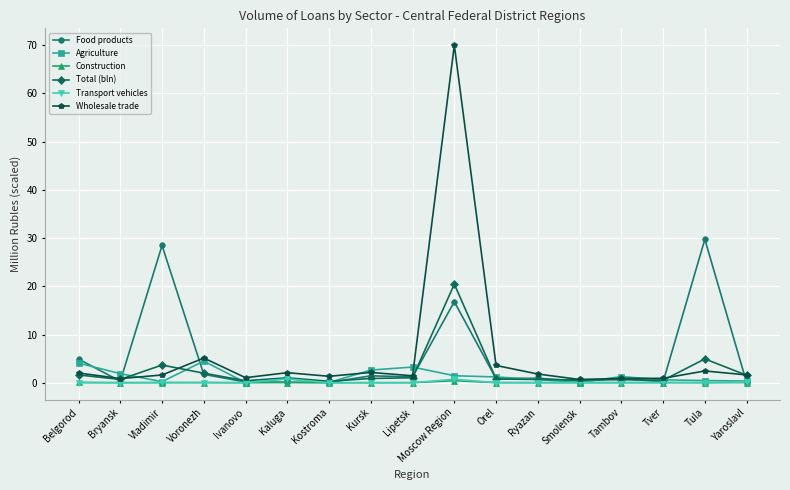

What is the label of the 8th point from the left?

Kursk